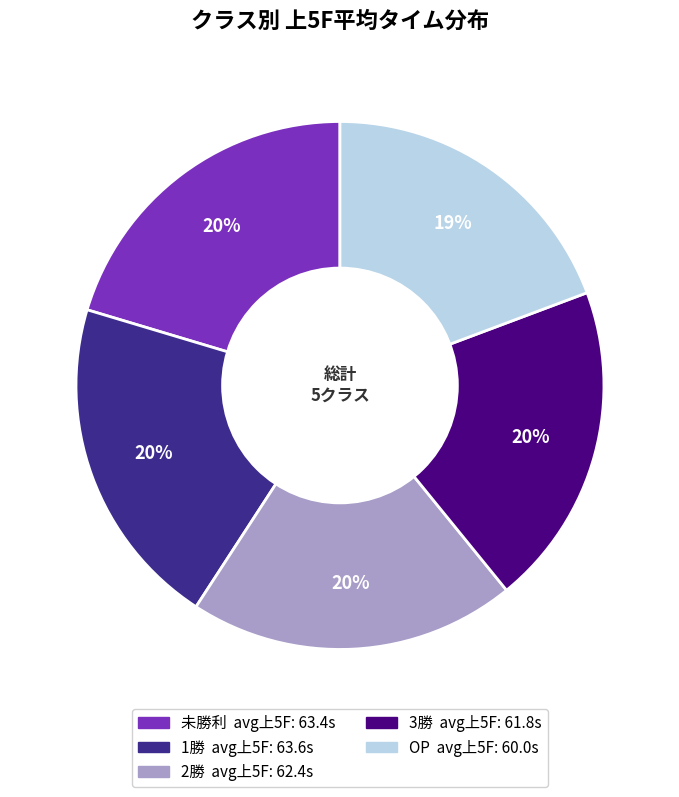

How many segments does this pie chart have?

5